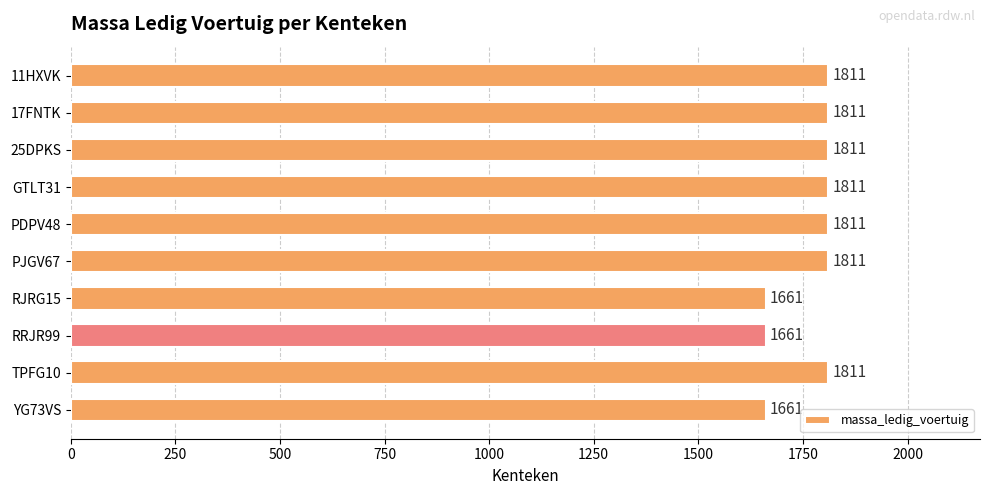

Reading top to bottom, extract all data points from this chart.

1811	1811	1811	1811	1811	1811	1661	1661	1811	1661